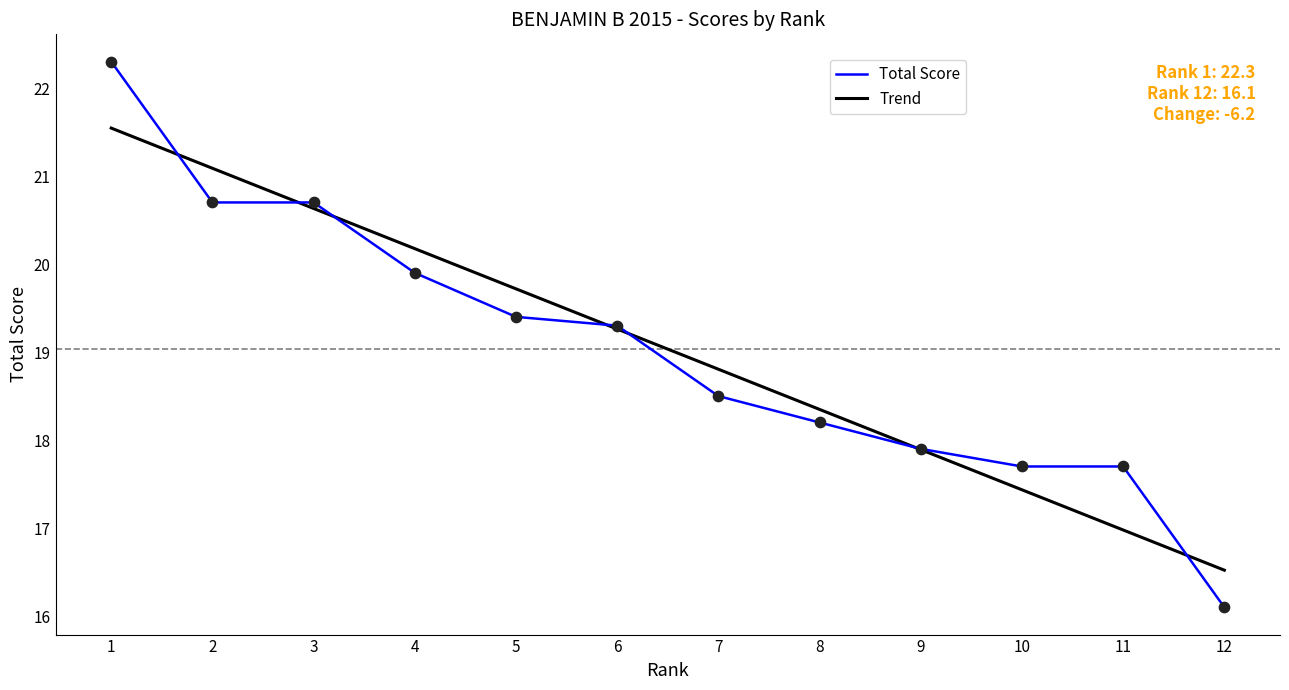

At which category is the sum across all series the highest?

1